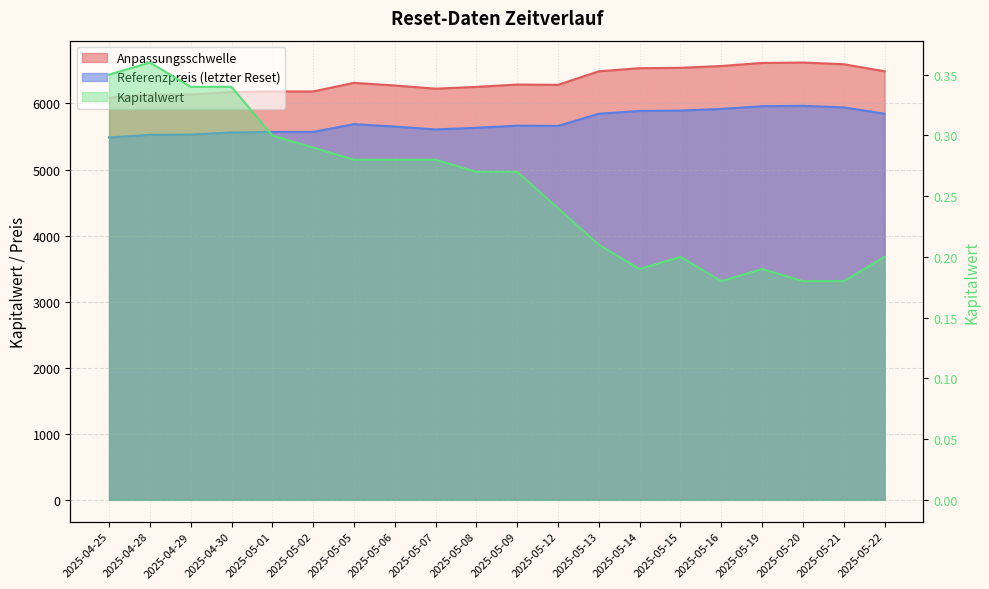

At which category does Kapitalwert reach its first local valley?

2025-05-14